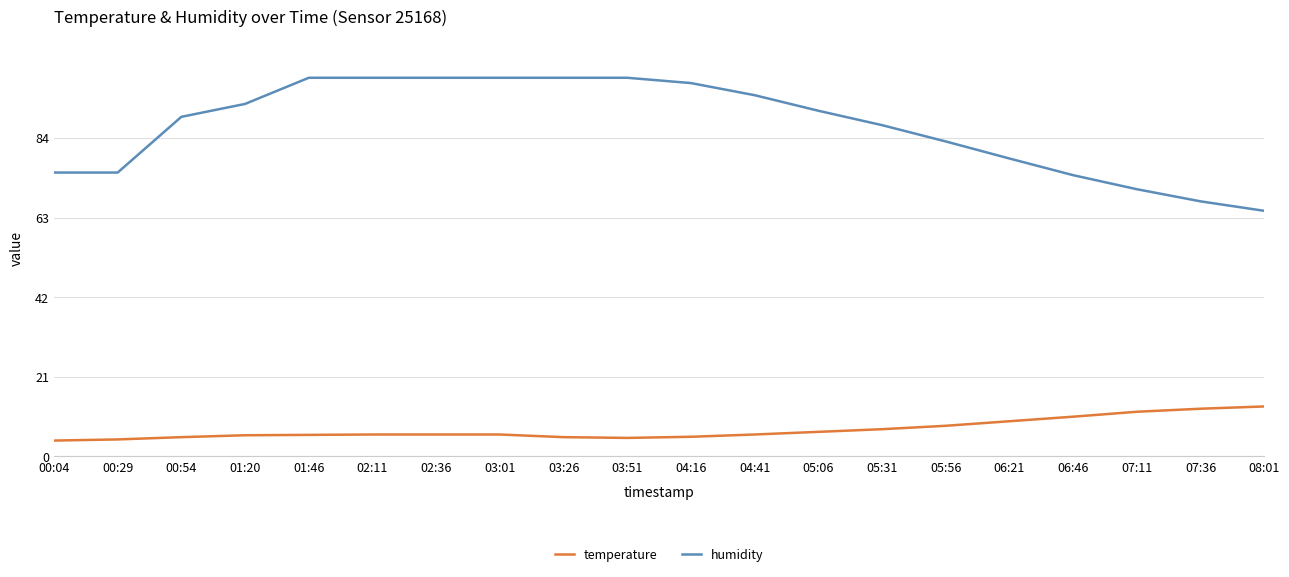

True or false: temperature and humidity intersect in this chart.

False